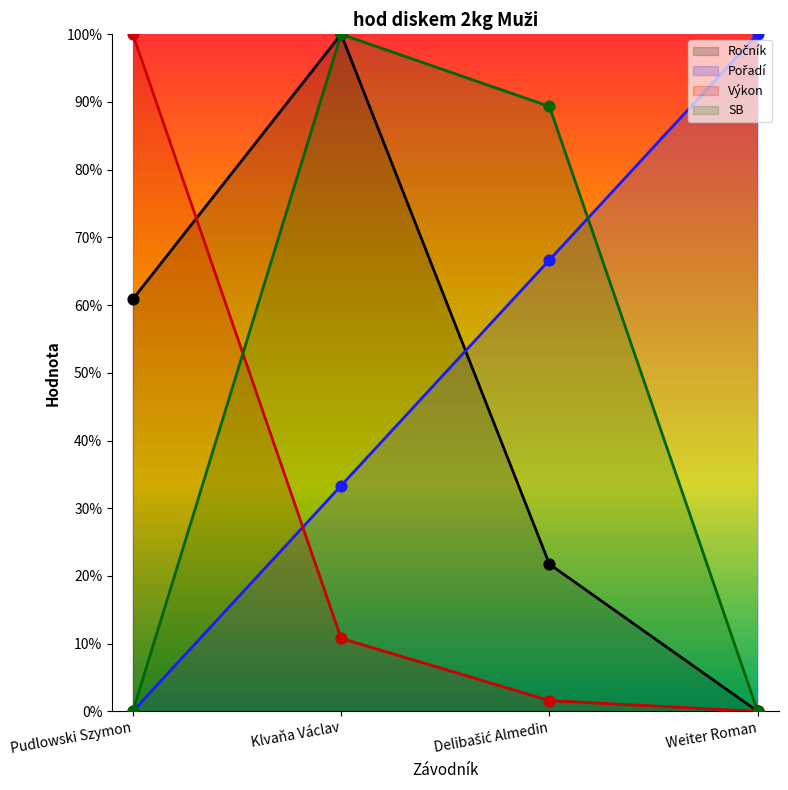

What are all the series names shown in the legend?

Ročník, Pořadí, Výkon, SB